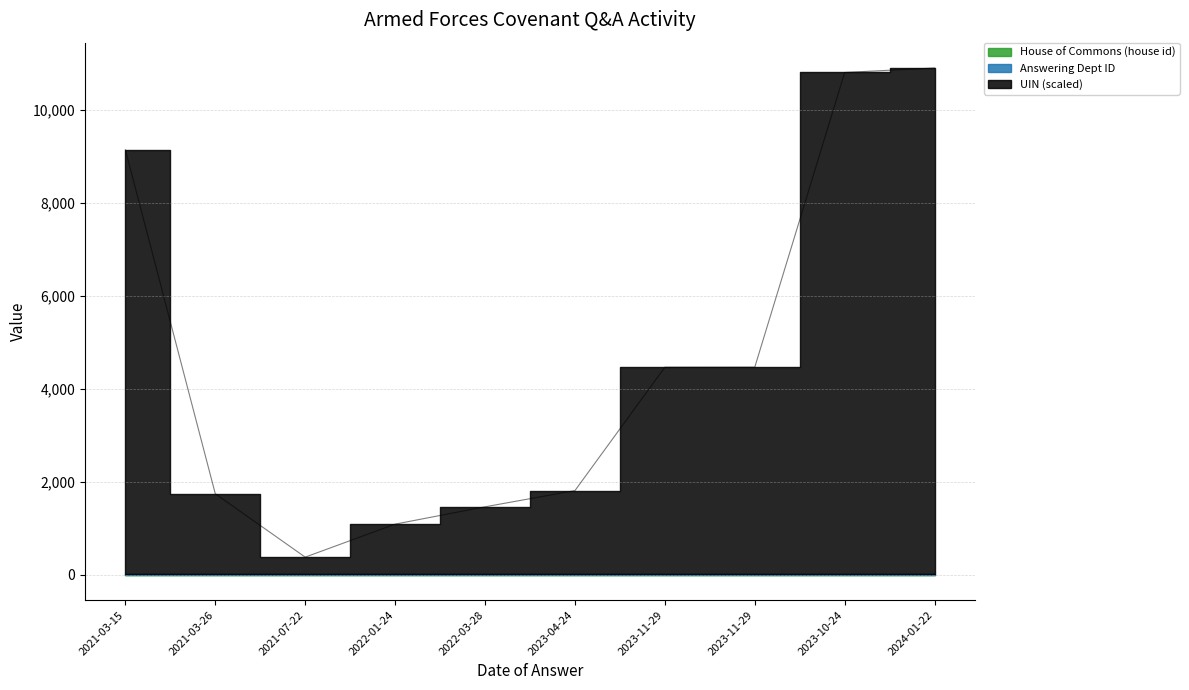

True or false: Answering Dept ID and UIN (scaled) cross at least once.

False